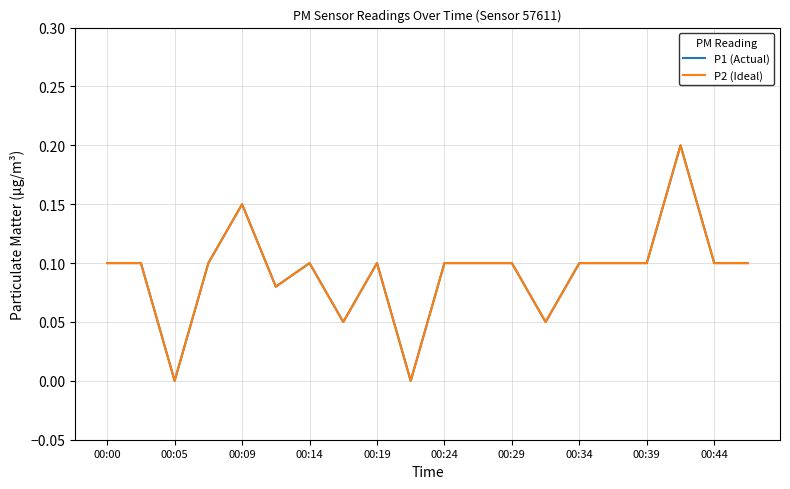

Reading left to right, transcribe all the data shown in this chart.

P1 (Actual): 0.1	0.1	0.0	0.1	0.1	0.1	0.1	0.1	0.1	0.0	0.1	0.1	0.1	0.1	0.1	0.1	0.1	0.2	0.1	0.1
P2 (Ideal): 0.1	0.1	0.0	0.1	0.1	0.1	0.1	0.1	0.1	0.0	0.1	0.1	0.1	0.1	0.1	0.1	0.1	0.2	0.1	0.1